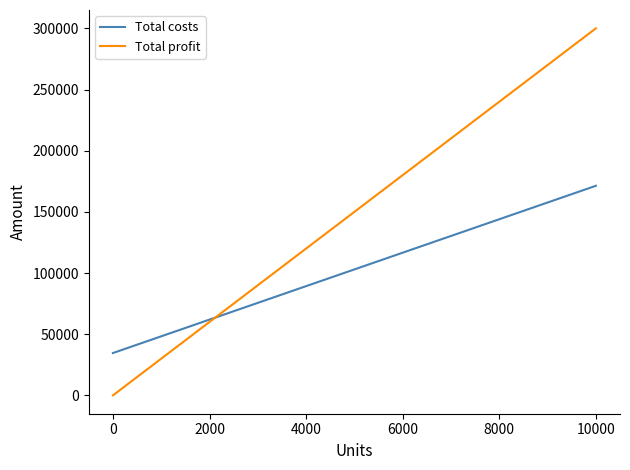

Does the chart have visible grid lines?

No